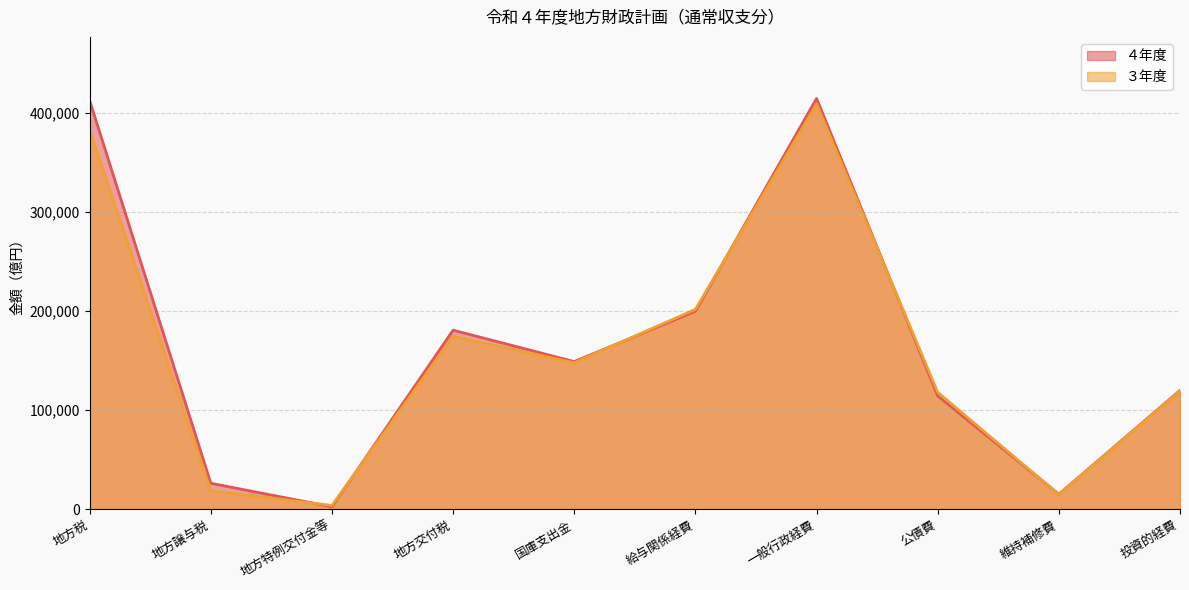

What is the total value across all series at 維持補修費?

29642